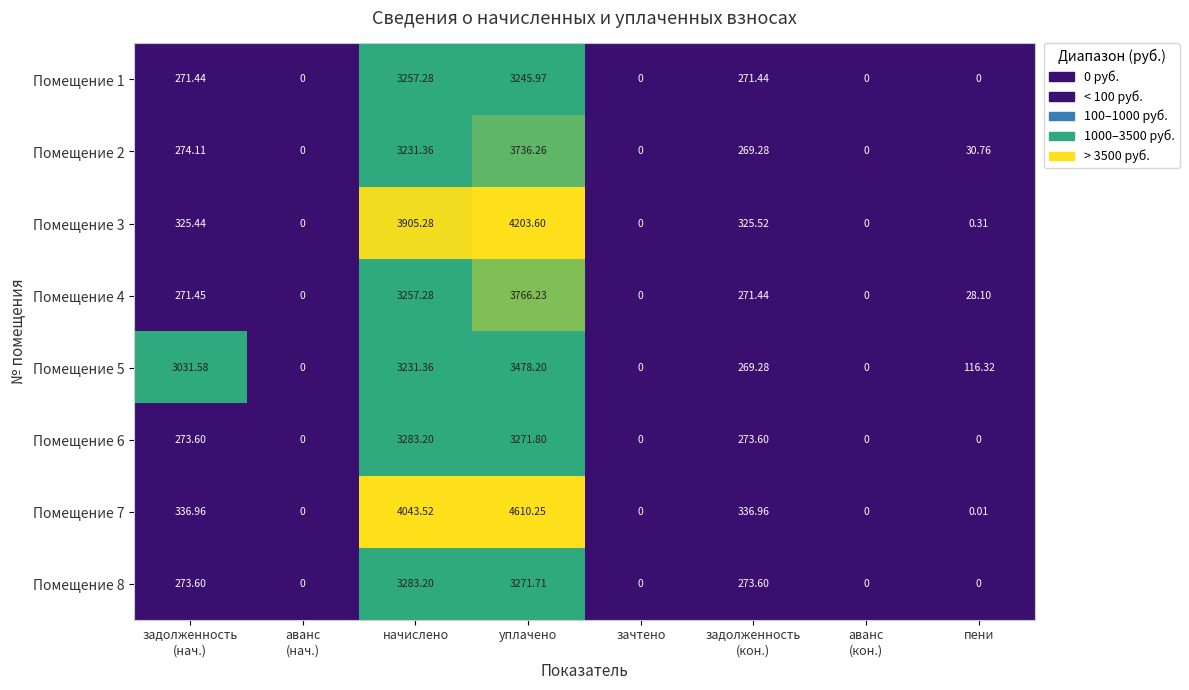

Which series has the largest total across all categories?

Помещение 5